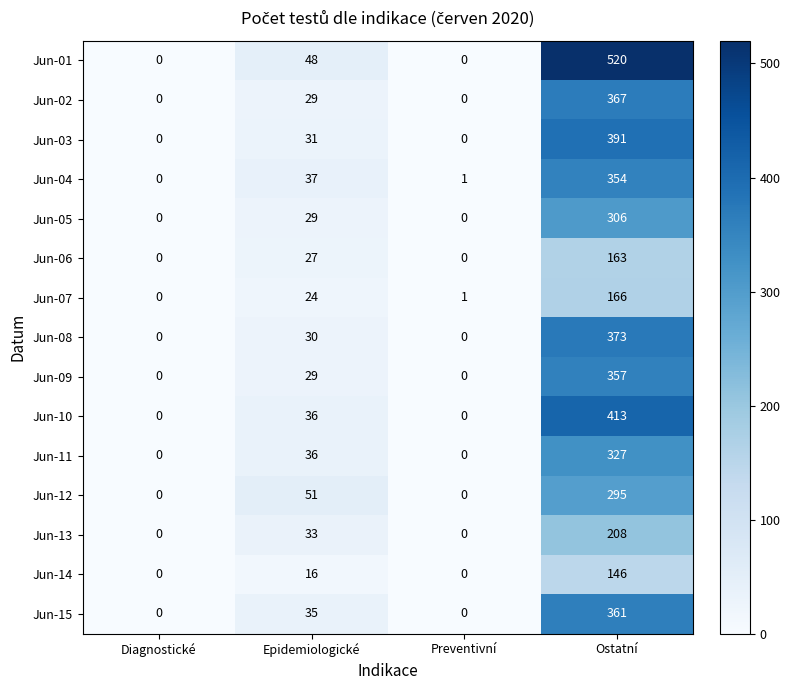

Is the value of Jun-11 at Diagnostické greater than the value of Jun-15 at Epidemiologické?

No